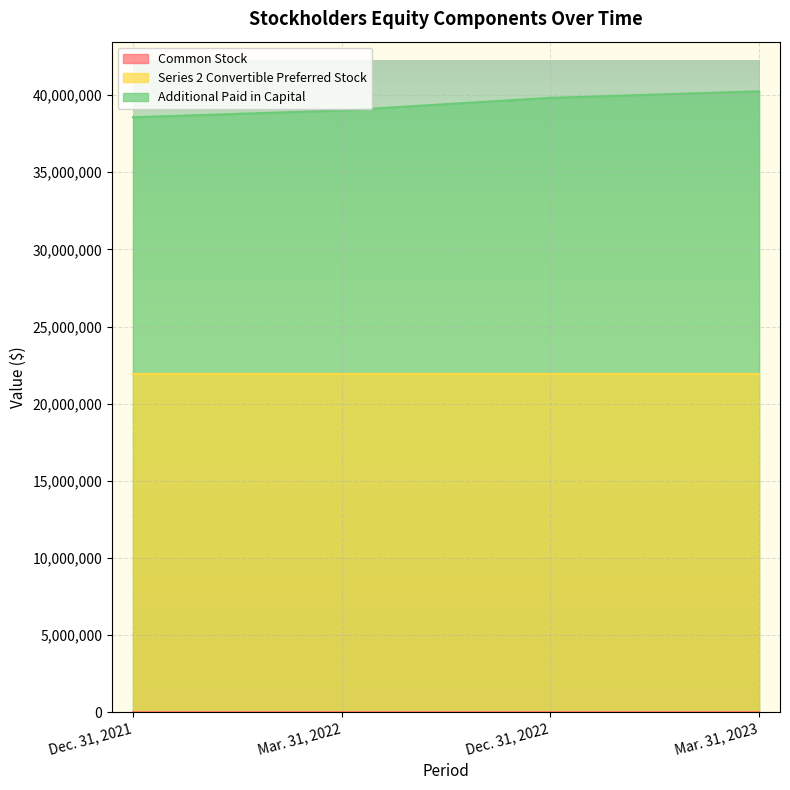

Which series has the largest total across all categories?

Additional Paid in Capital